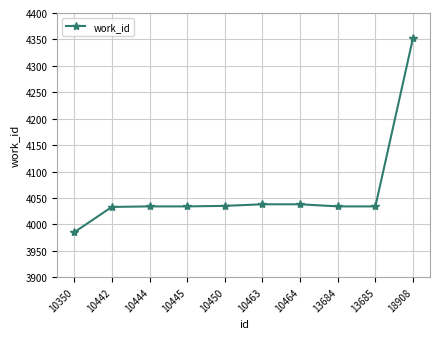

Read the value at 10463, to the nearest 50.

4050